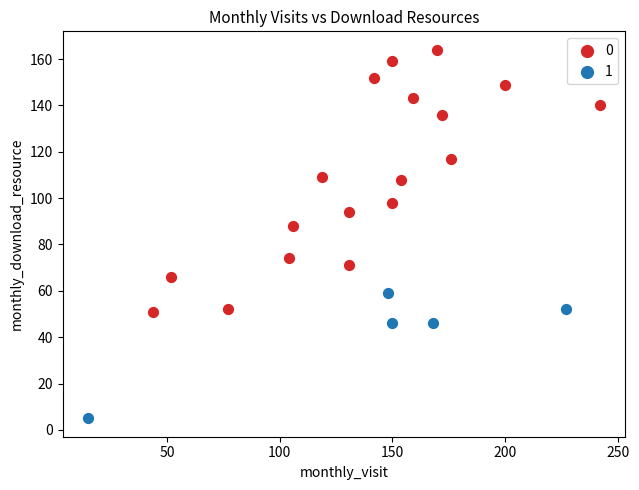

Which series reaches the minimum Y coordinate?

1